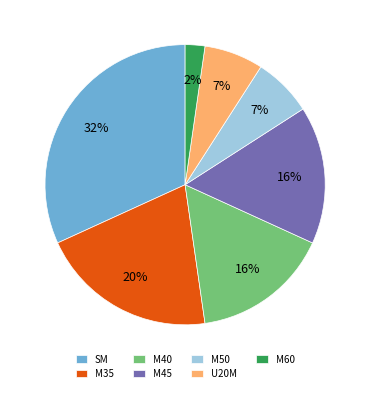

What is the ratio of the value at M60 to the value at SM?

0.1